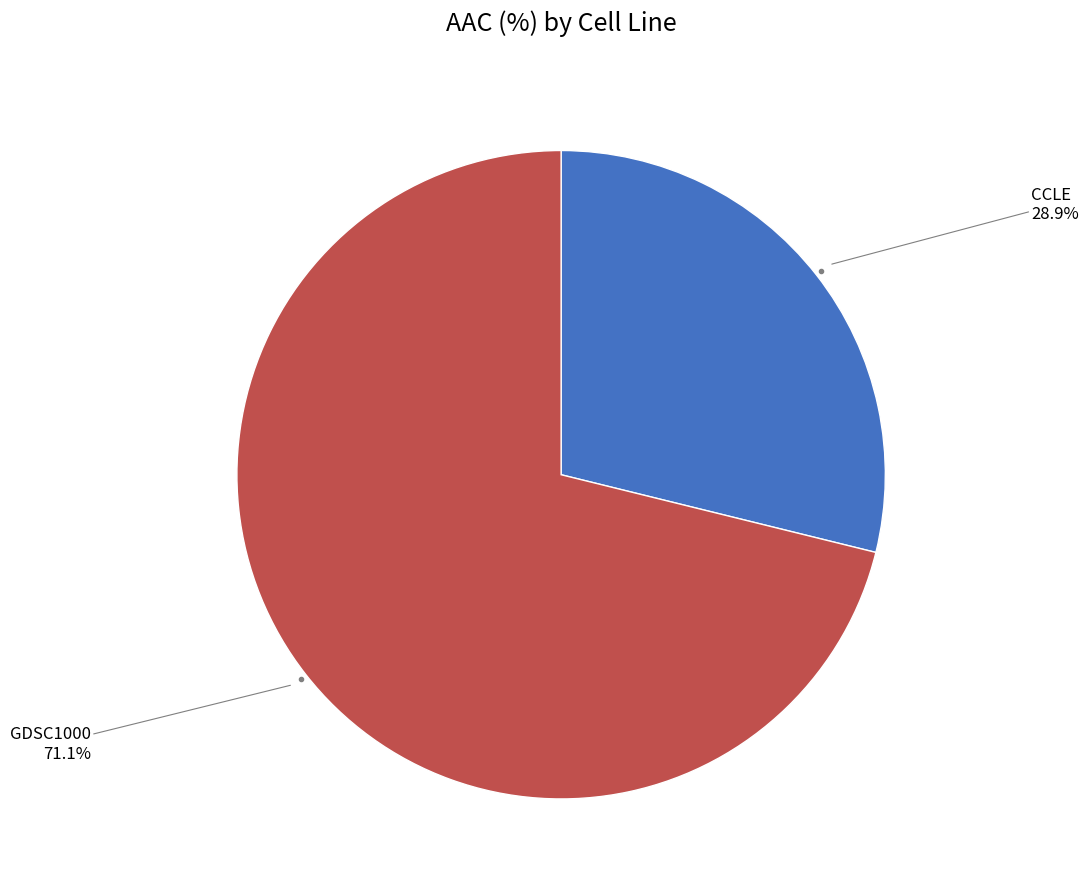

Is there a majority slice in this chart?

Yes